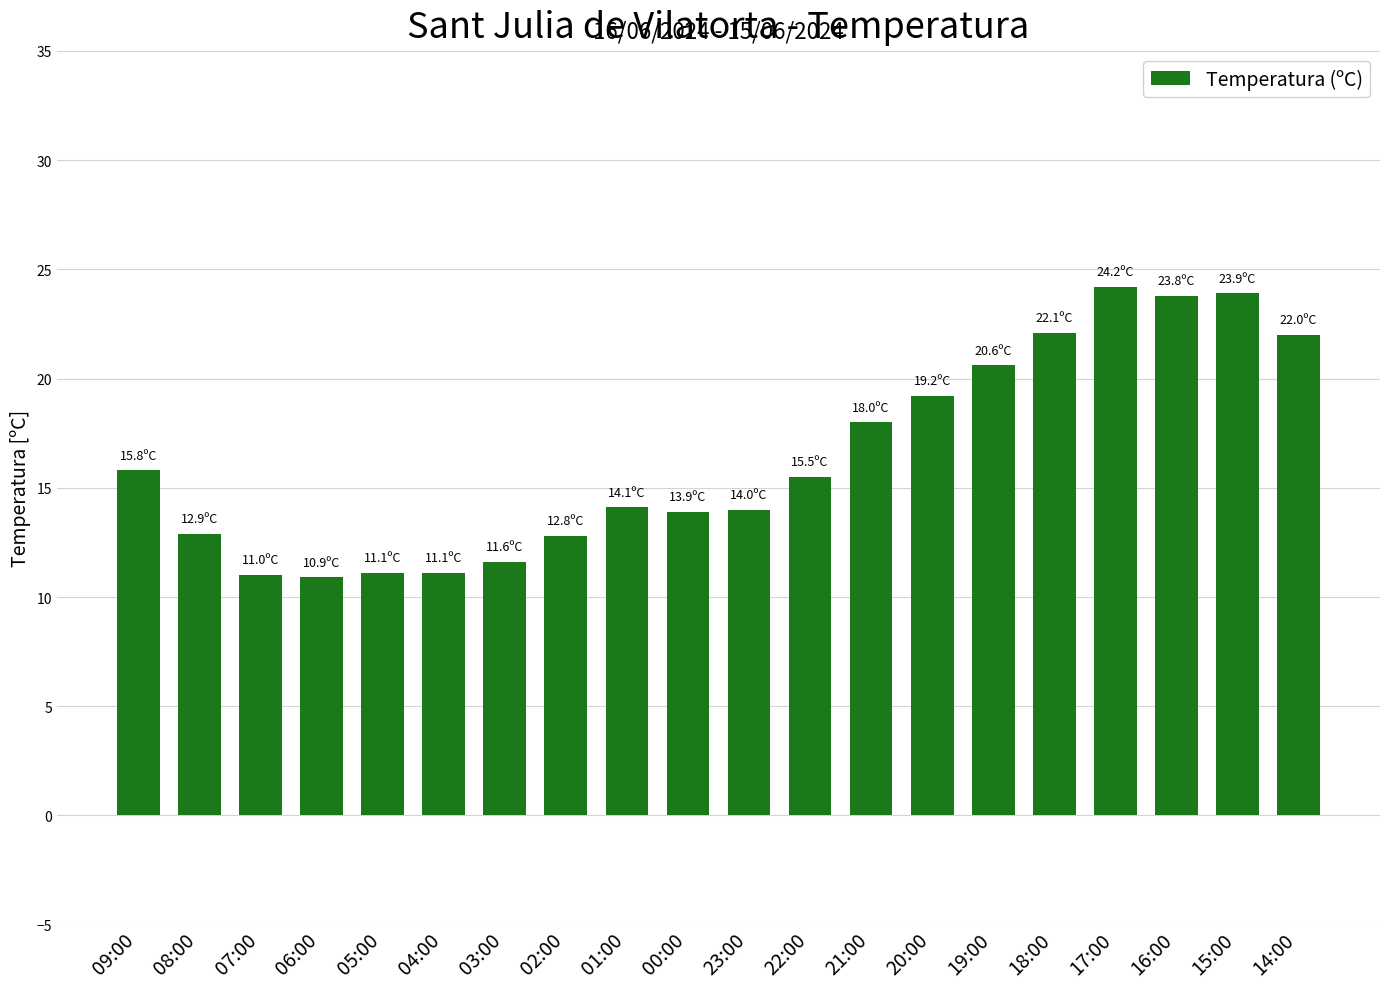

True or false: the data shows 13.9 at 00:00.

True